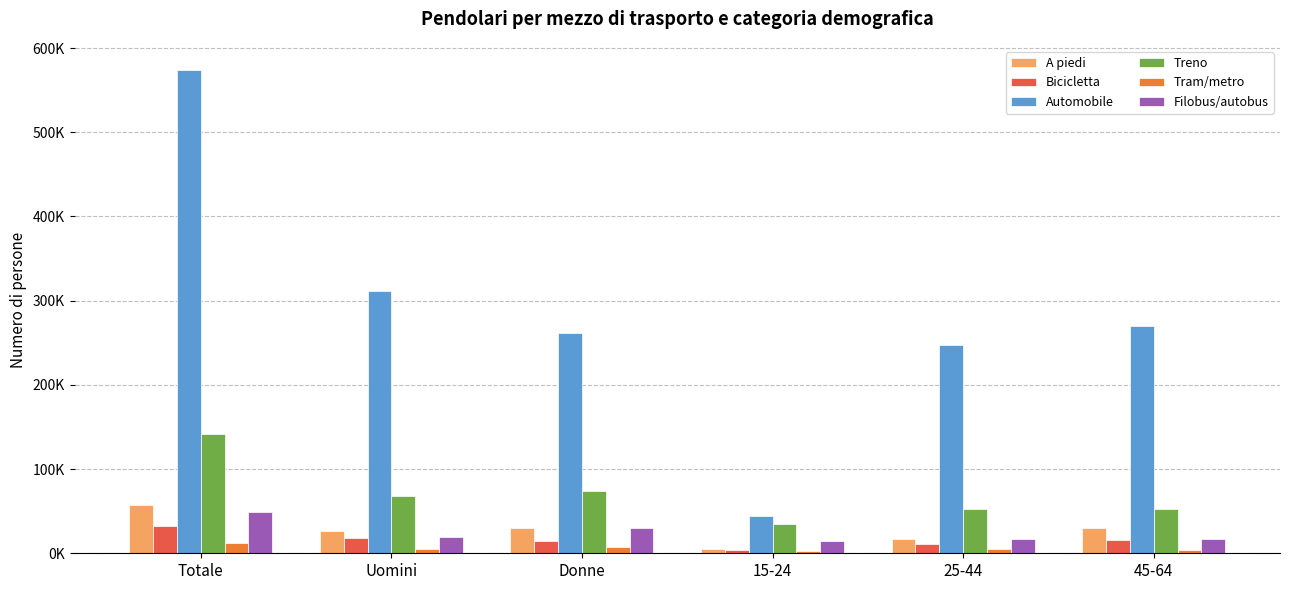

What are all the series names shown in the legend?

A piedi, Bicicletta, Automobile, Treno, Tram/metro, Filobus/autobus